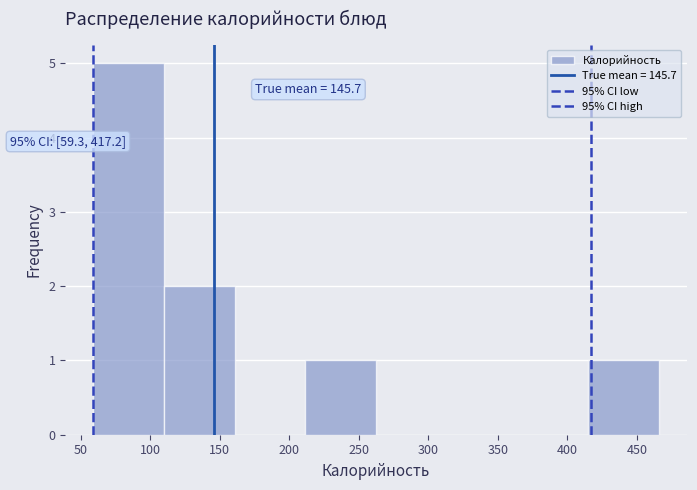

Over which range of the x-axis is the bar tallest?

60 to 110